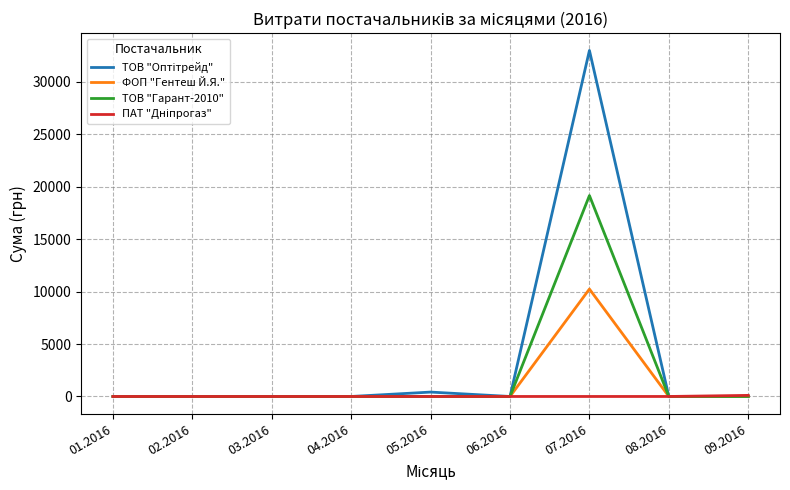

At which category is the sum across all series the highest?

07.2016